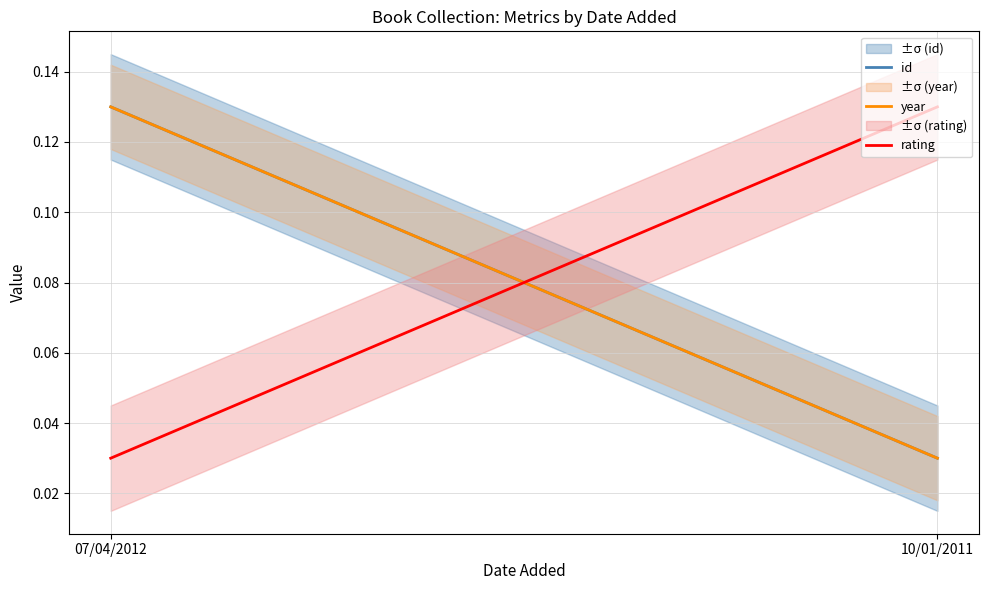

Where is rating nearest to the value 0?

07/04/2012